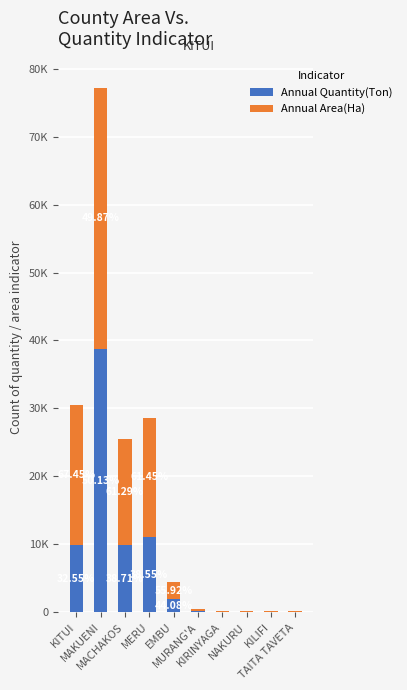

Which series changed the most between MAKUENI and TAITA TAVETA?

Annual Quantity(Ton)